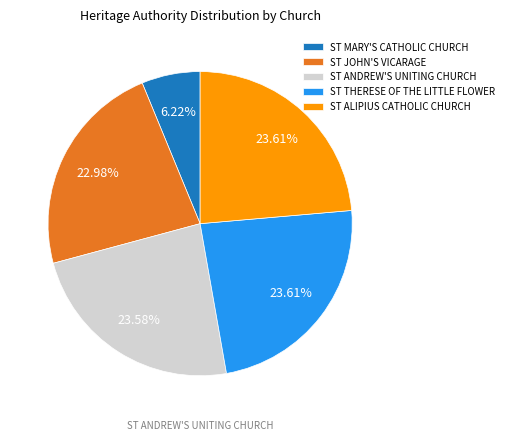

To the nearest percent, what is the difference between the ST MARY'S CATHOLIC CHURCH and ST THERESE OF THE LITTLE FLOWER slice percentages?

17%